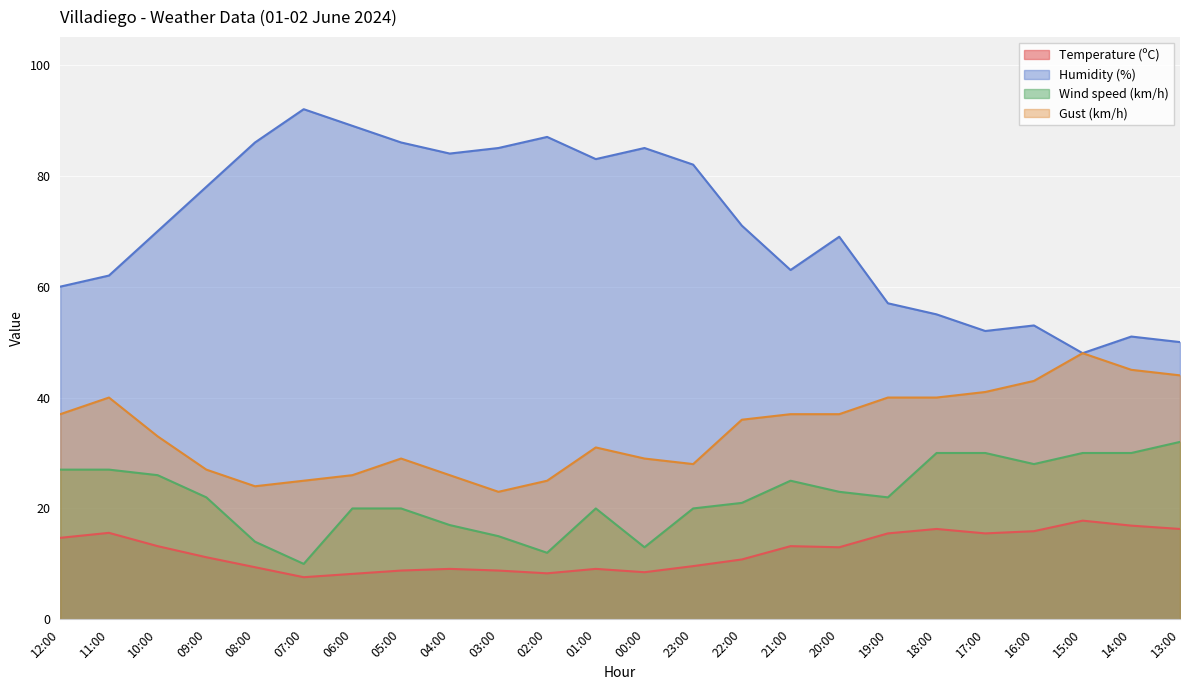

At 04:00, list the series in order from smallest to largest.

Temperature (ºC), Wind speed (km/h), Gust (km/h), Humidity (%)